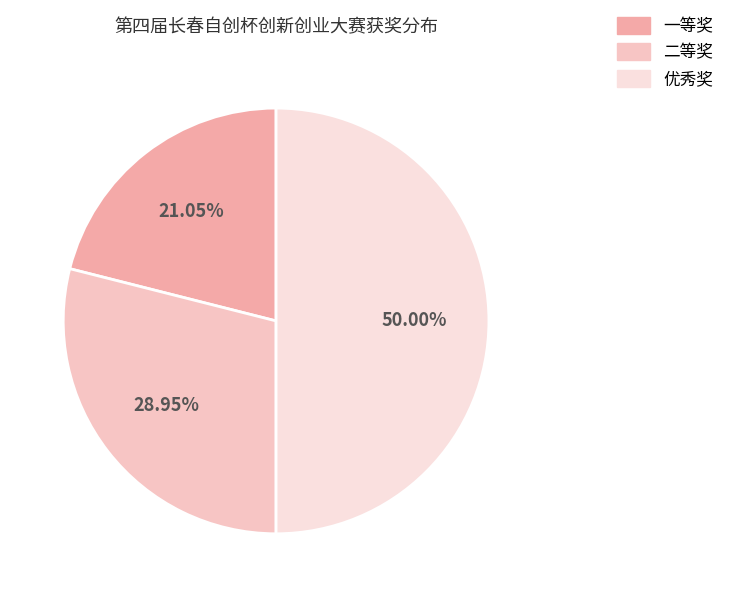

Is the sum of 优秀奖 and 一等奖 greater than half?

Yes